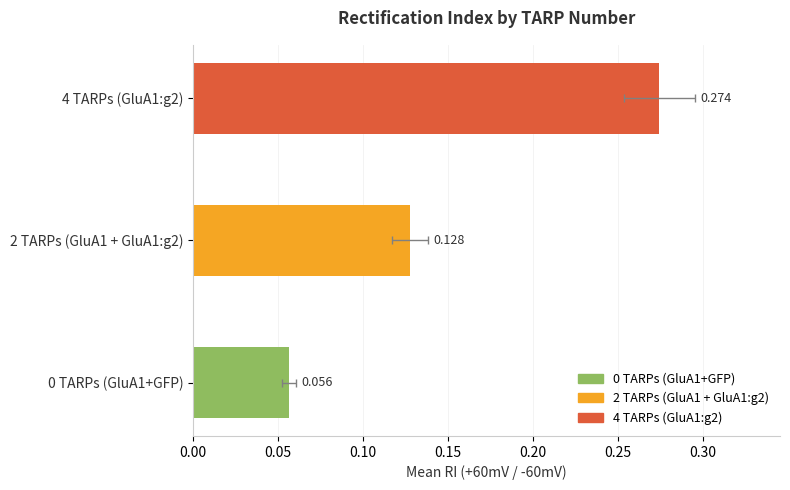

The value at 0 TARPs (GluA1+GFP) is 0.1. True or false?

True